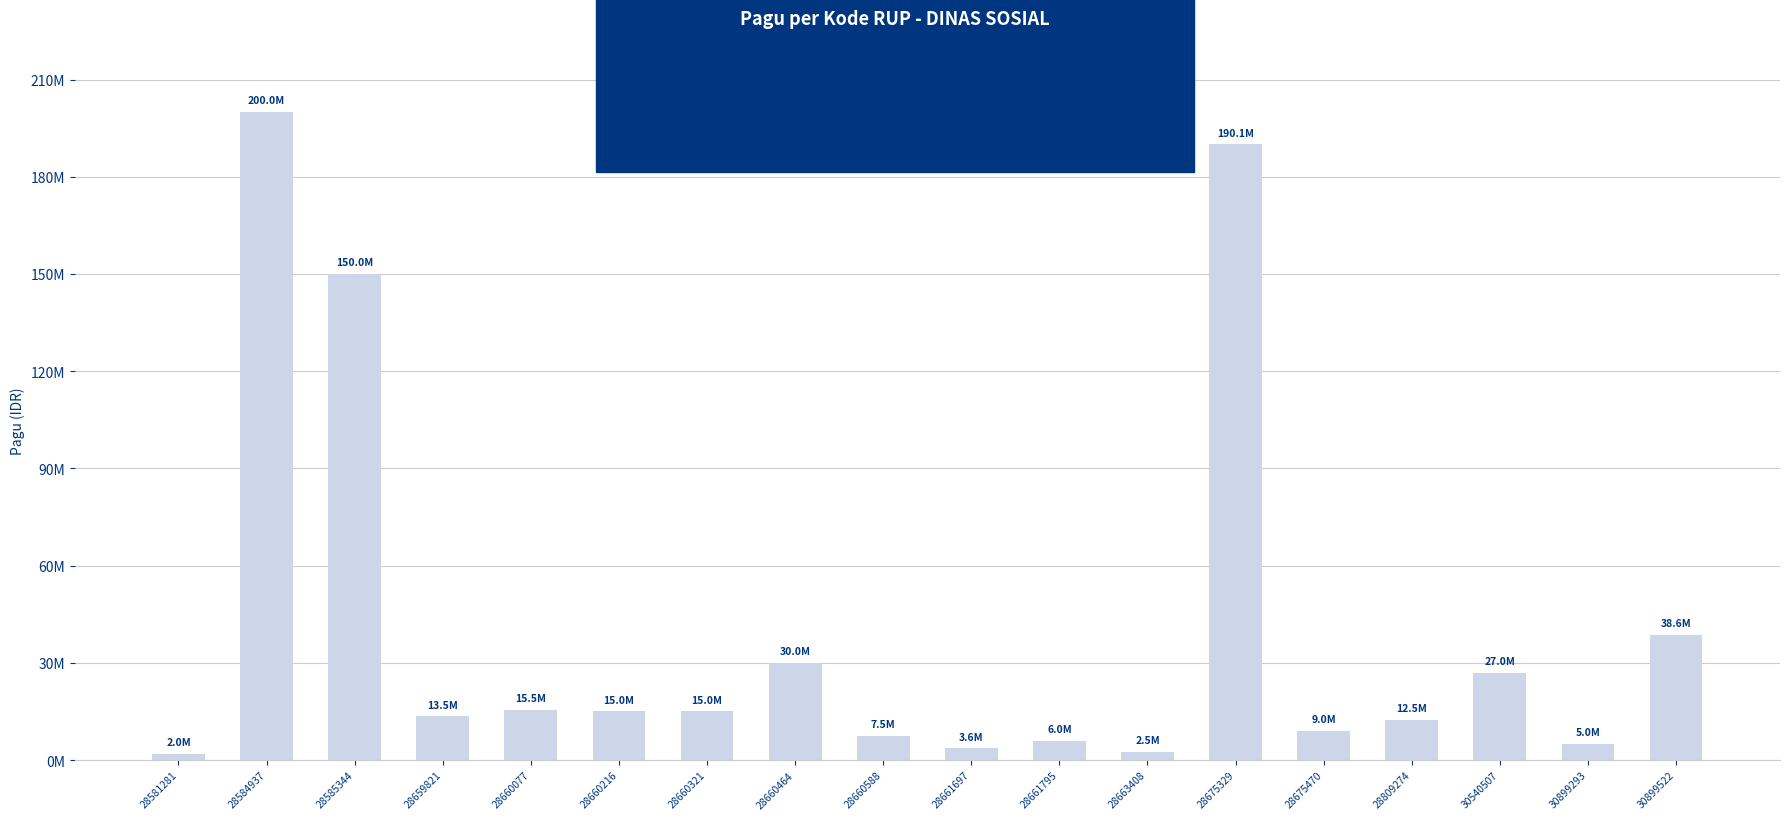

Does the chart contain any negative values?

No